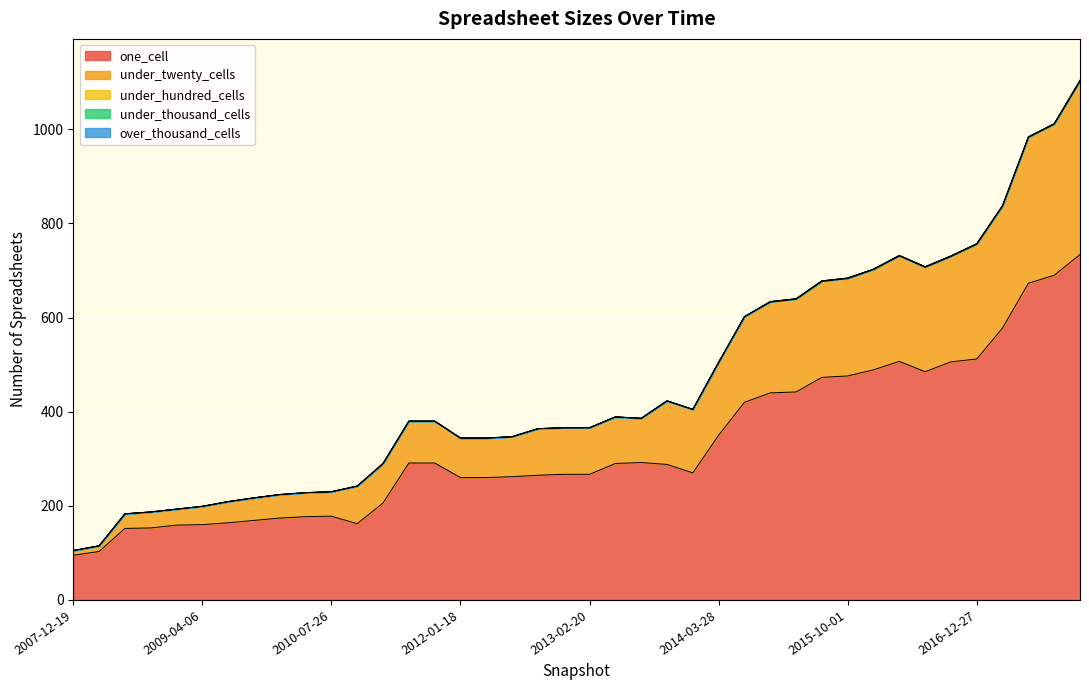

Is it true that under_hundred_cells equals -1 at 2013-05-21?

False